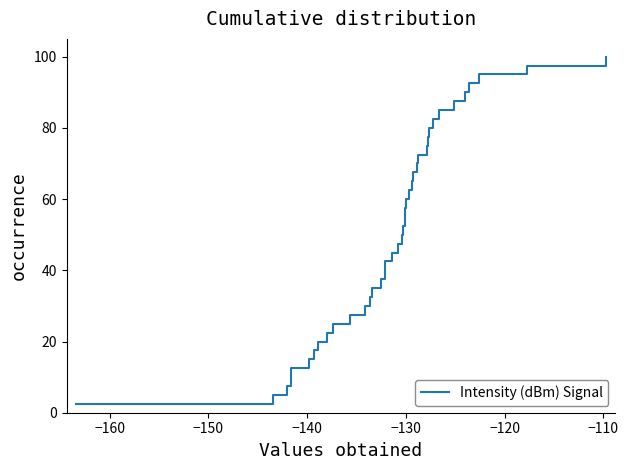

What is the difference between the maximum and minimum values?

97.5